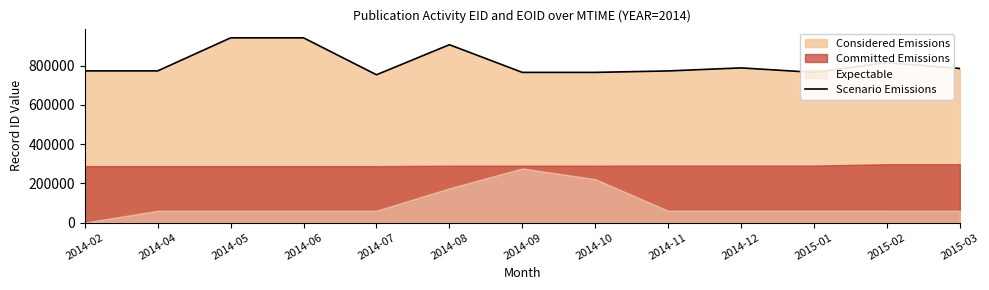

How many interior local valleys (lower than both neighbors) does the data have?

3